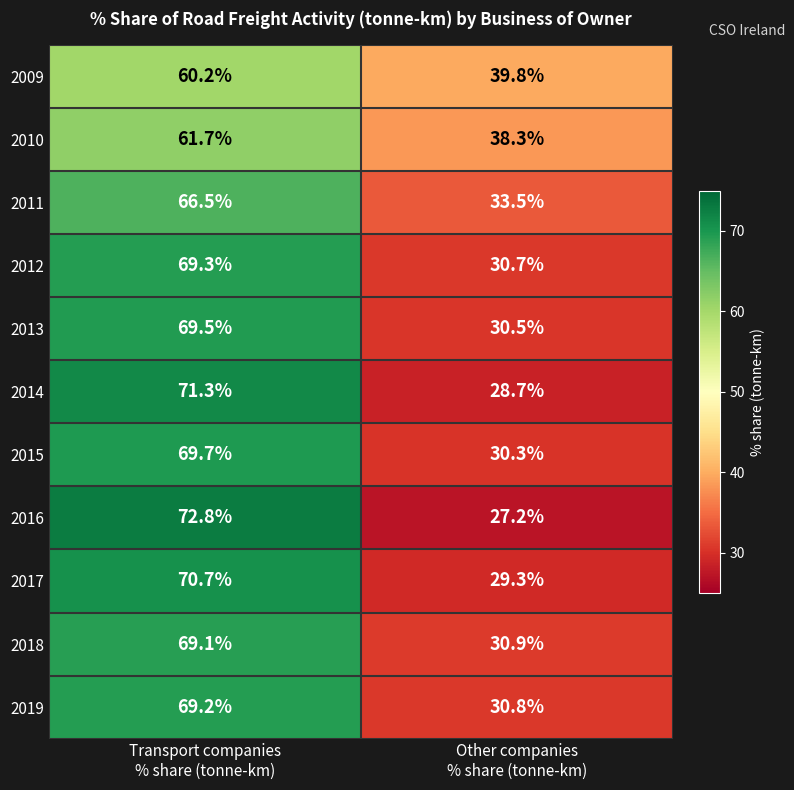

Which series has the largest range (max minus min)?

2016